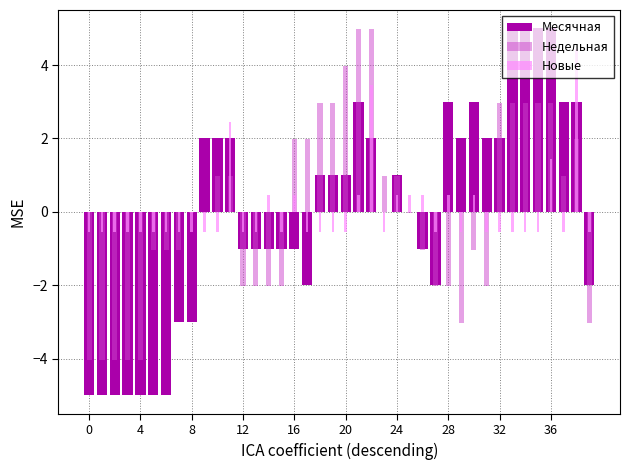

Which category has the highest value in the Недельная series?

21